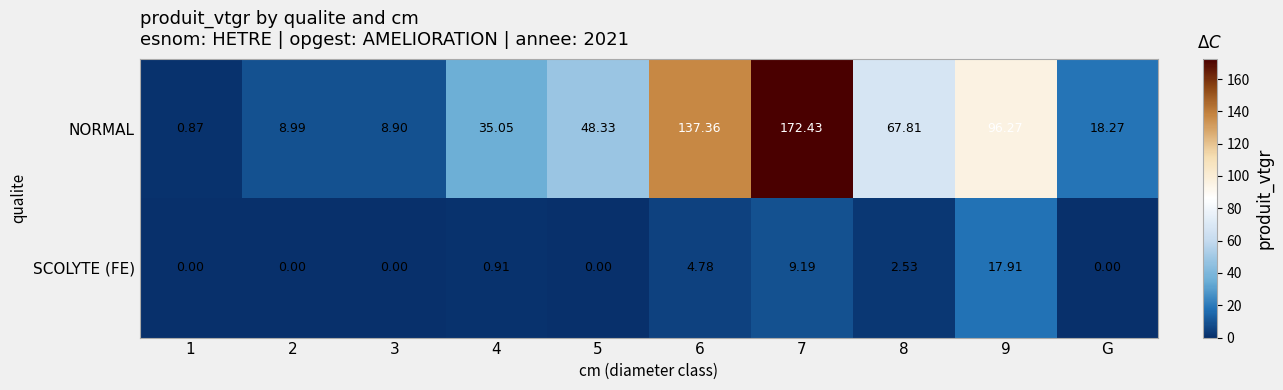

What is the total value across all series at 4?

36.0